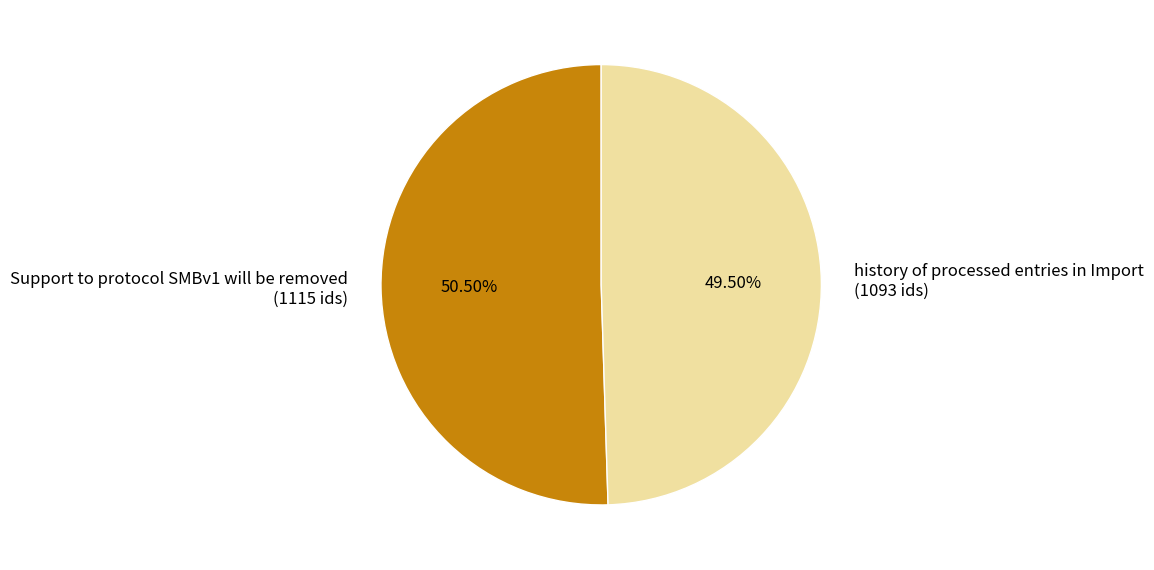

Rank the categories by value from highest to lowest.

Support to protocol SMBv1 will be removed, history of processed entries in Import